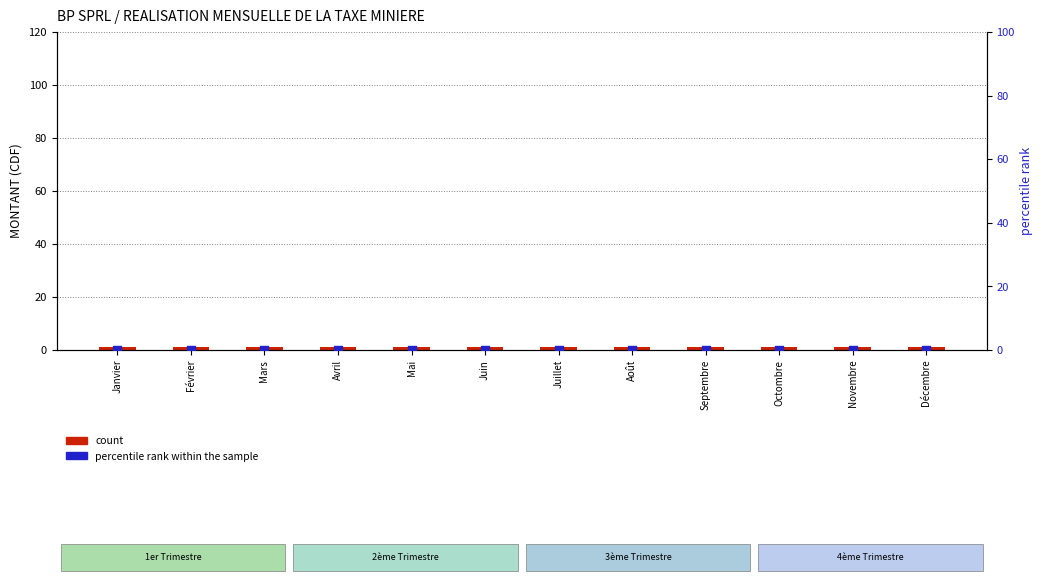

What are all the series names shown in the legend?

count, percentile rank within the sample